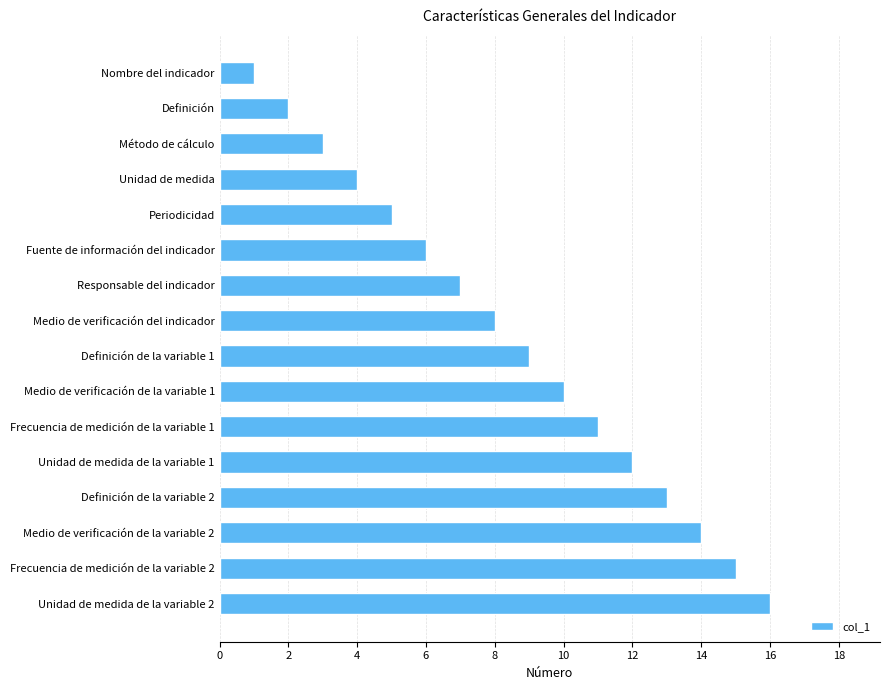

List the labels in order of value, smallest first.

Nombre del indicador, Definición, Método de cálculo, Unidad de medida, Periodicidad, Fuente de información del indicador, Responsable del indicador, Medio de verificación del indicador, Definición de la variable 1, Medio de verificación de la variable 1, Frecuencia de medición de la variable 1, Unidad de medida de la variable 1, Definición de la variable 2, Medio de verificación de la variable 2, Frecuencia de medición de la variable 2, Unidad de medida de la variable 2